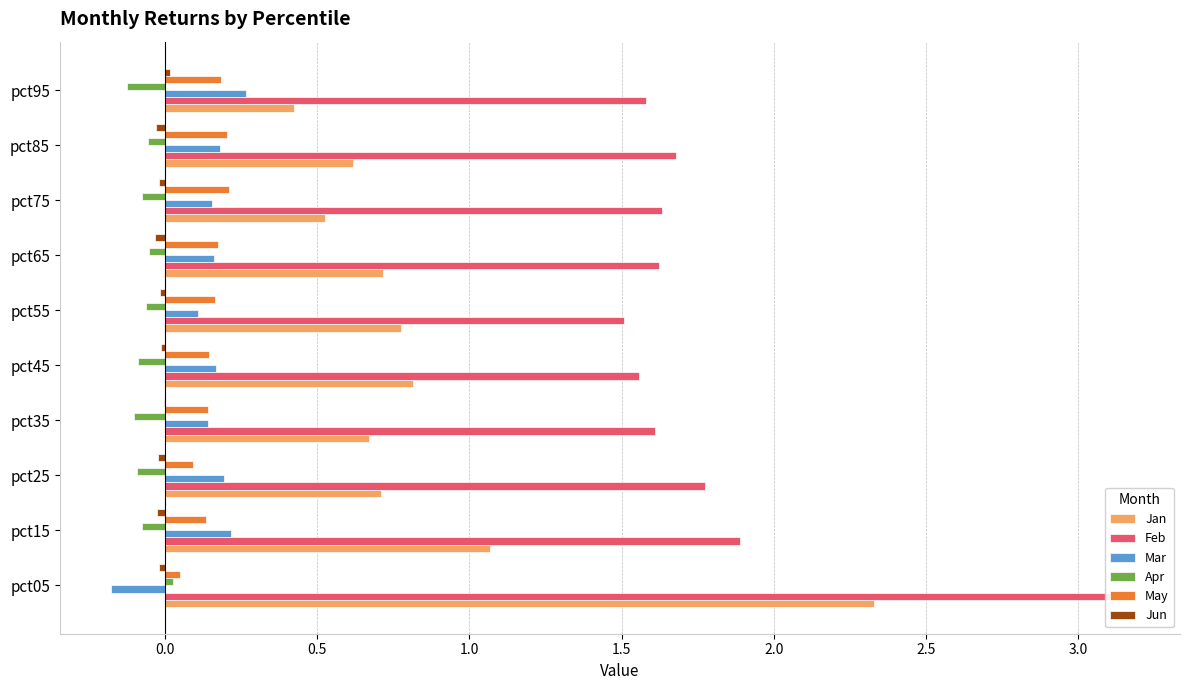

The May series shows 0.2 at pct95. True or false?

True